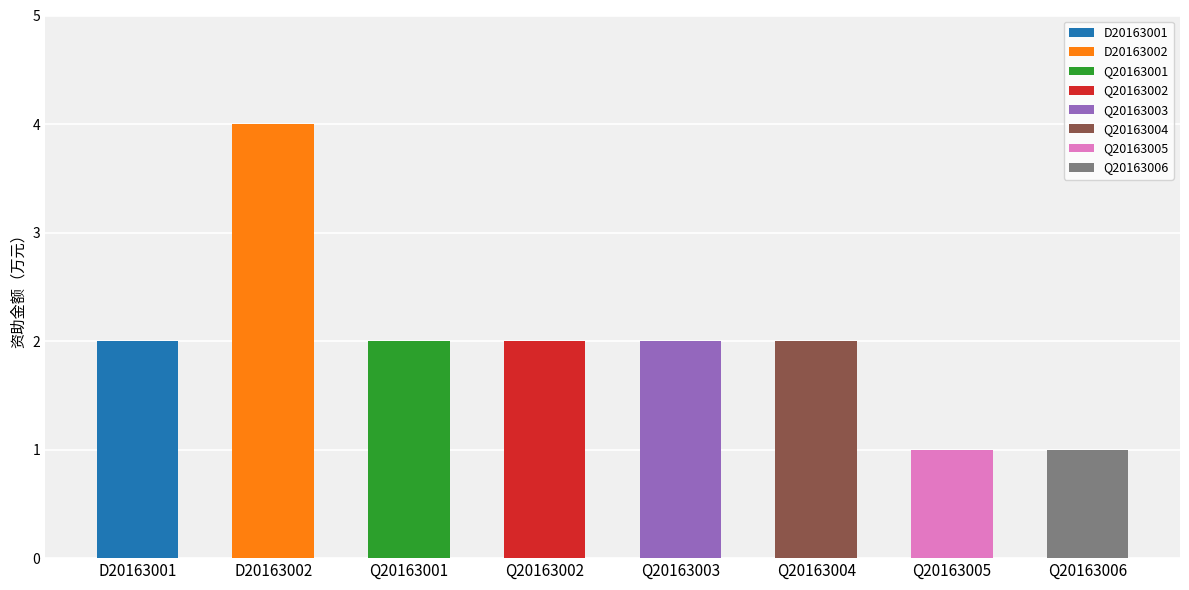

What is the difference between the maximum and minimum values?

3